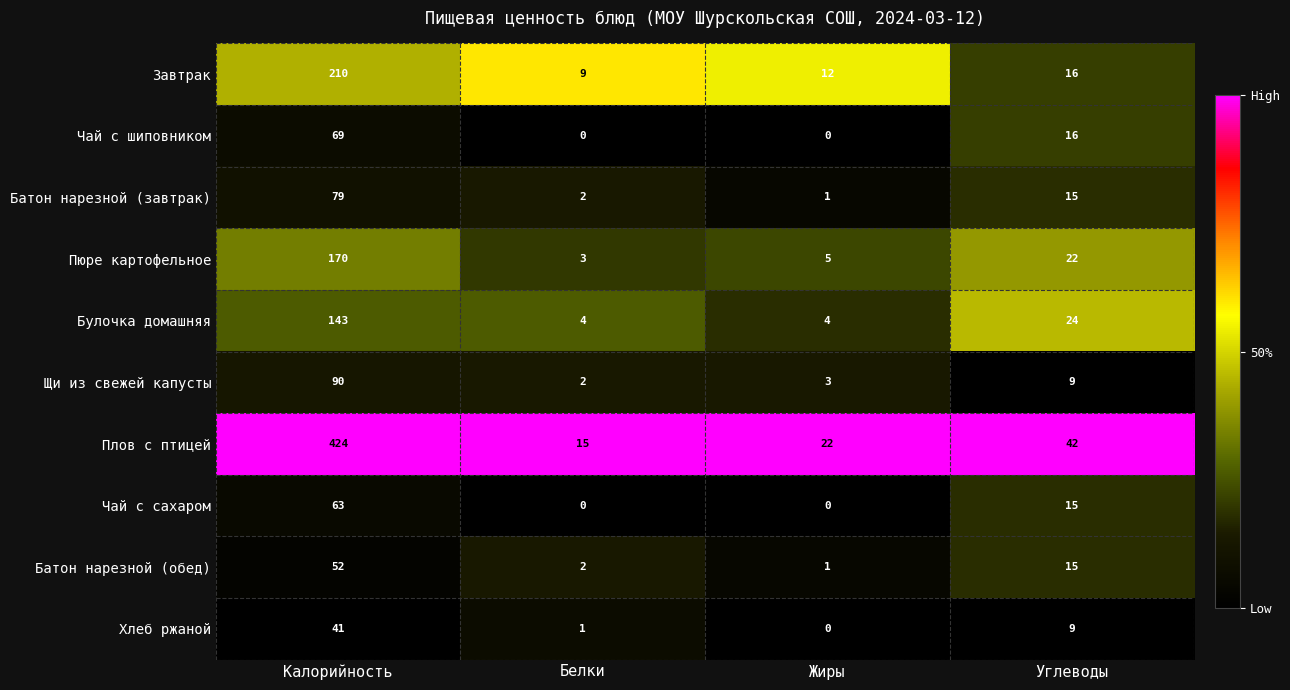

At which category is the sum across all series the highest?

Калорийность